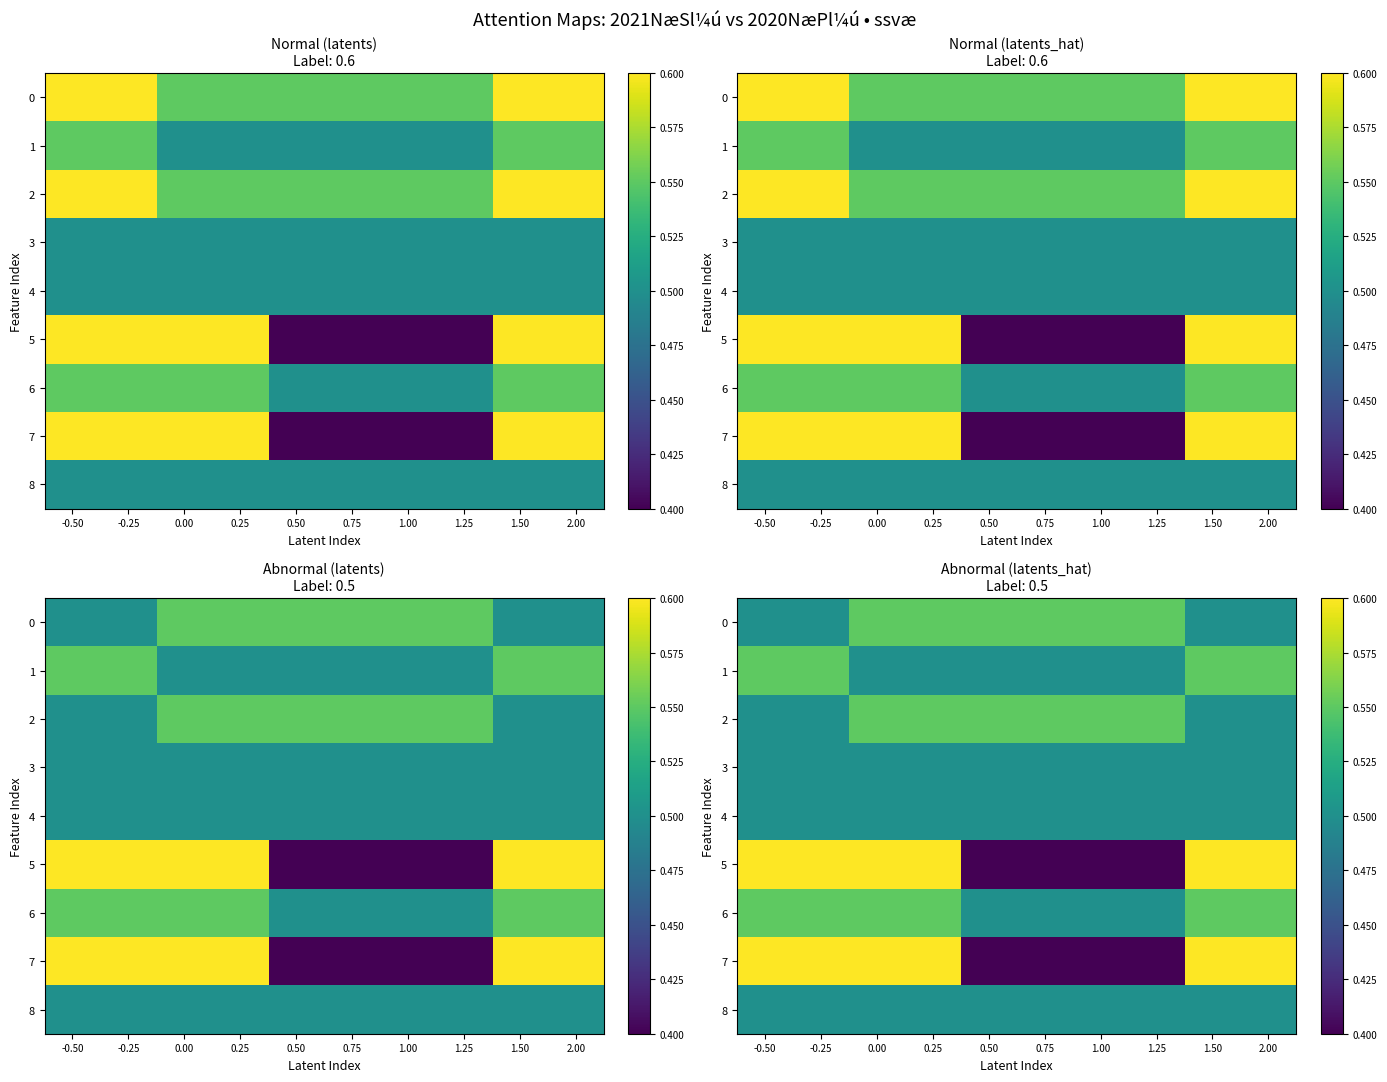

The value of 2 at 0.25 is 0.6. True or false?

True